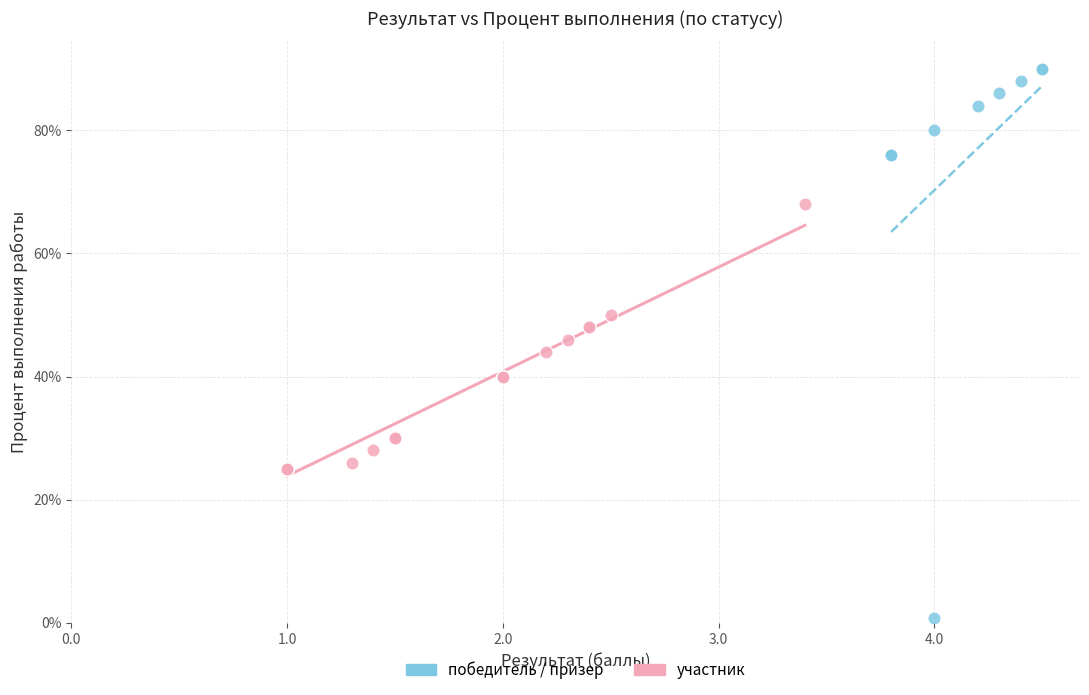

Which series reaches the minimum Y coordinate?

победитель / призер